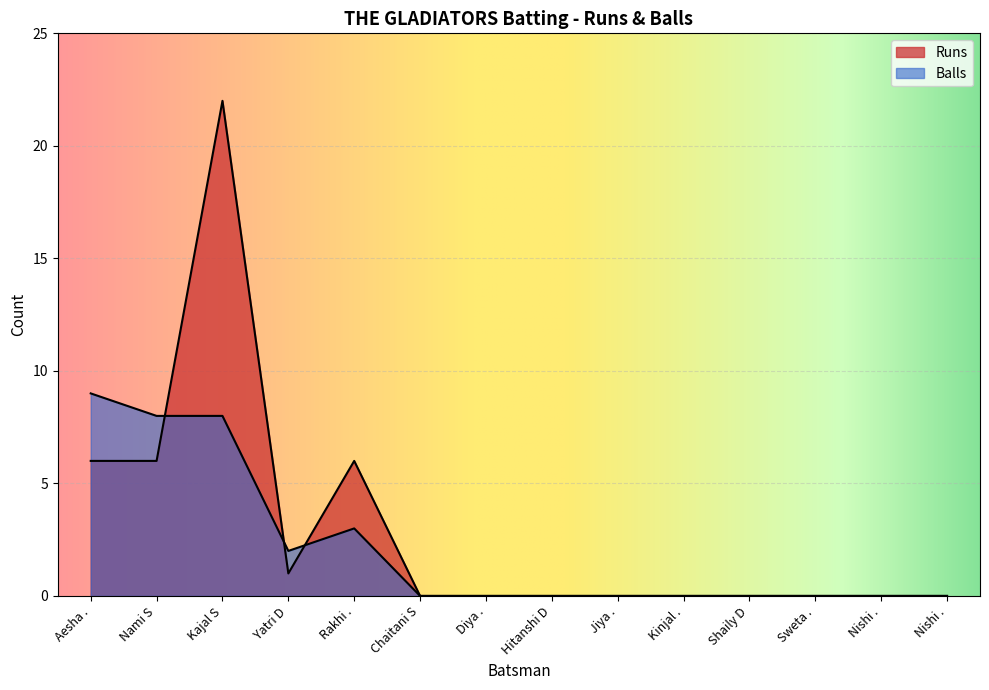

How many values in the Balls series exceed 0?

5